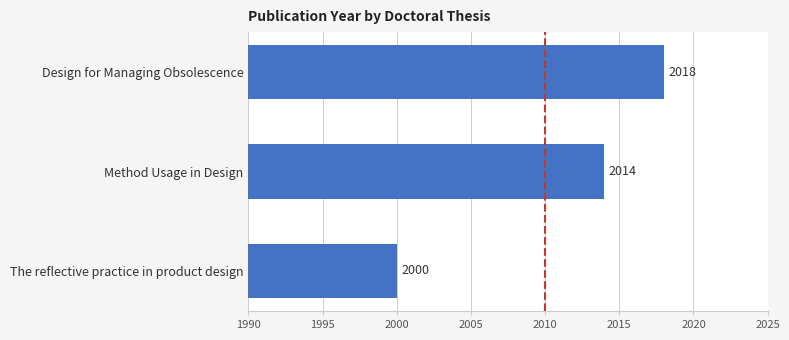

Reading bottom to top, transcribe all the data shown in this chart.

The reflective practice in product design=2000	Method Usage in Design=2014	Design for Managing Obsolescence=2018